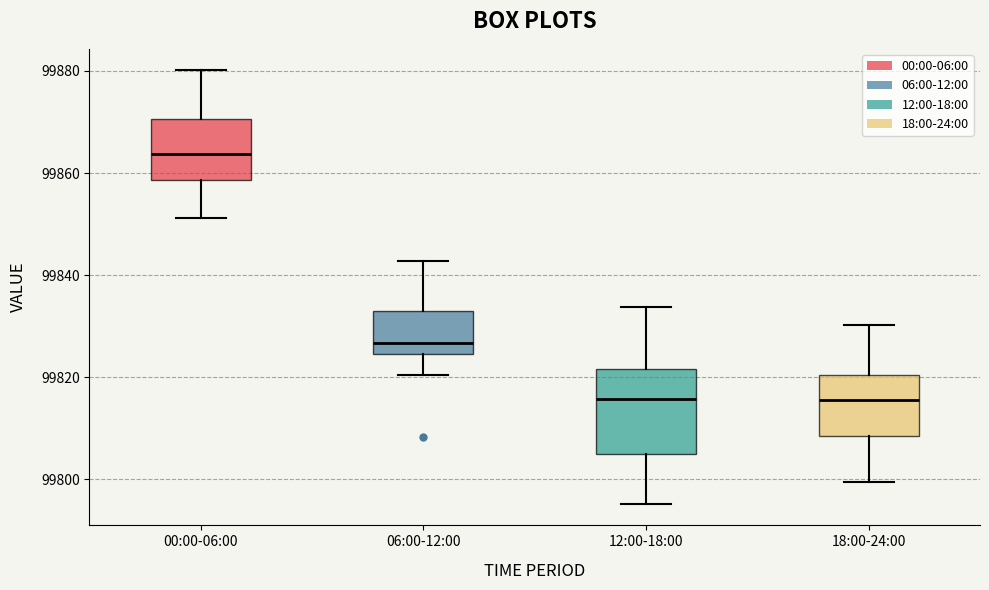

Reading left to right, read every box against the y-axis: the position of its median line, the range the box covers, and the ends of its whiskers. The values are not printed on the chart, so give them approximately, as read against the axis.

00:00-06:00: median 99864, box 99858 to 99870, whiskers 99852 to 99880
06:00-12:00: median 99826, box 99824 to 99834, whiskers 99820 to 99842
12:00-18:00: median 99816, box 99804 to 99822, whiskers 99796 to 99834
18:00-24:00: median 99816, box 99808 to 99820, whiskers 99800 to 99830